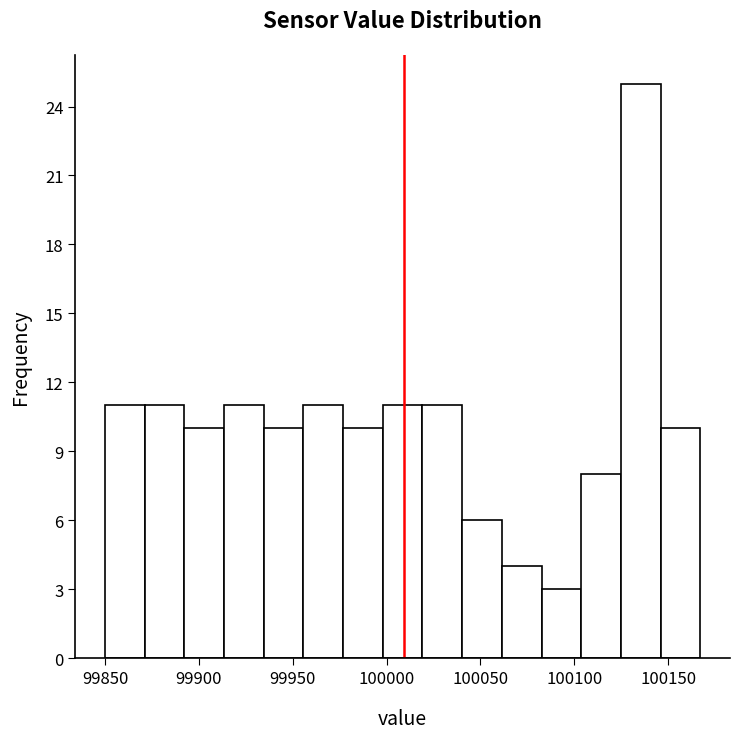

Over which range of the x-axis is the bar tallest?

100125 to 100145